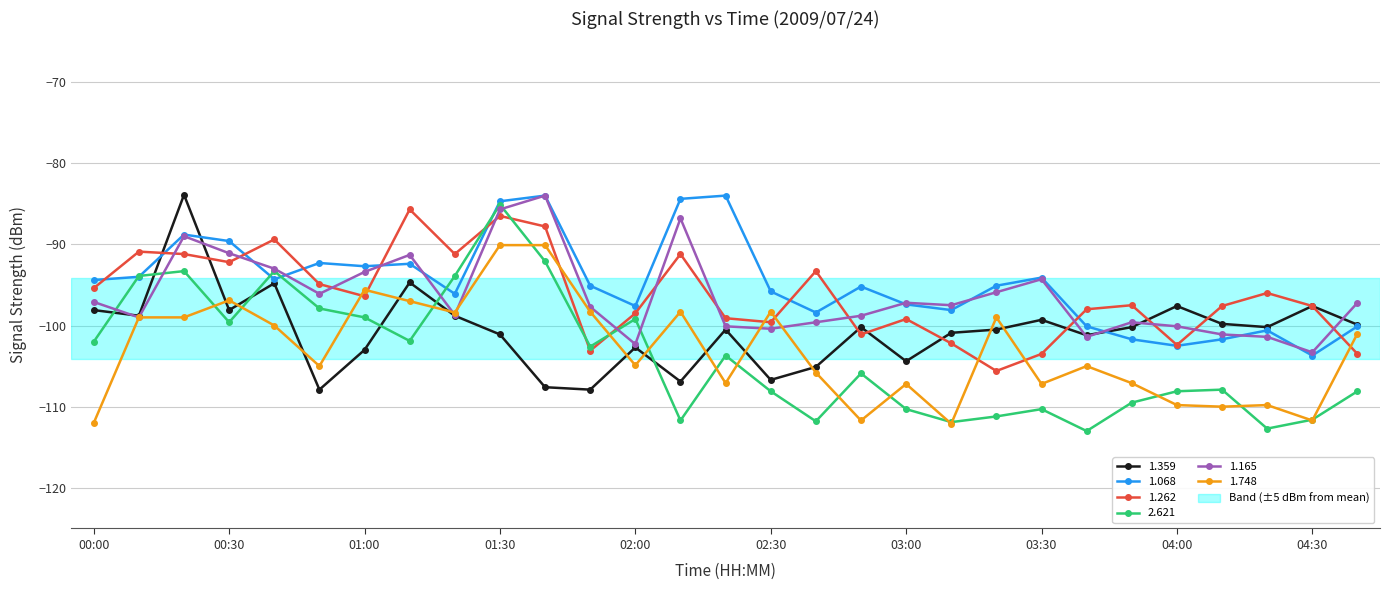

What is the maximum value for 1.165?

-84.0